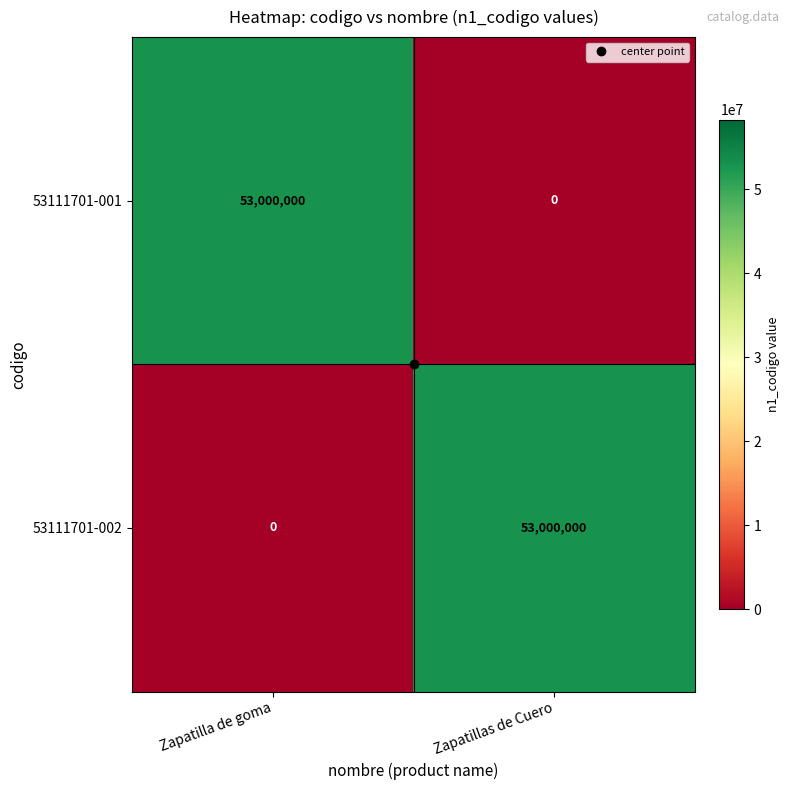

What is the sum of the 53111701-002 values at Zapatillas de Cuero and Zapatilla de goma?

53000000